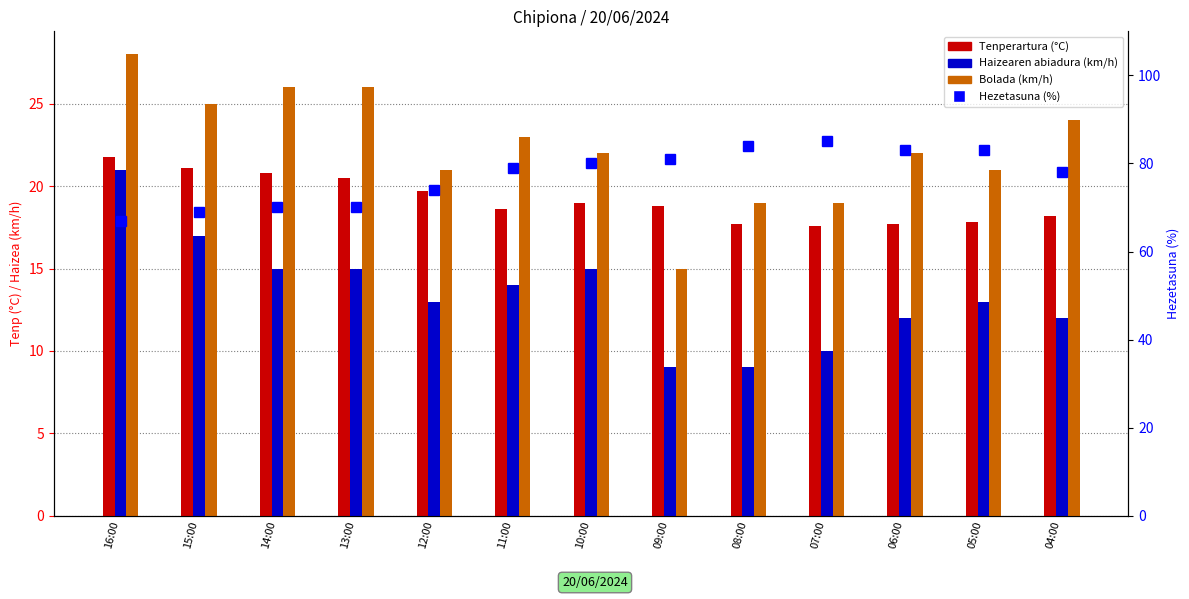

At how many categories does at least one series exceed 79?

6